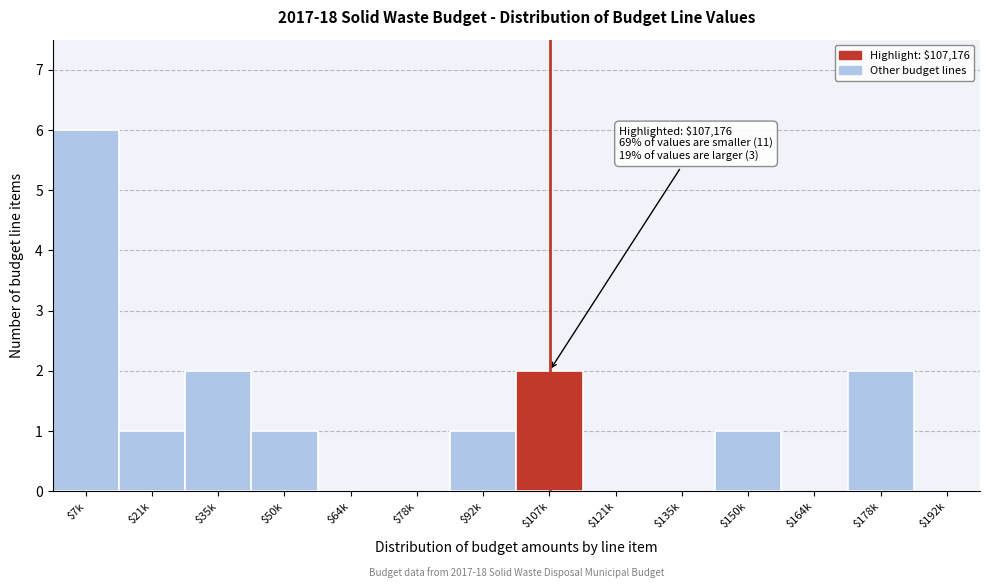

What is the sum of all values?

16